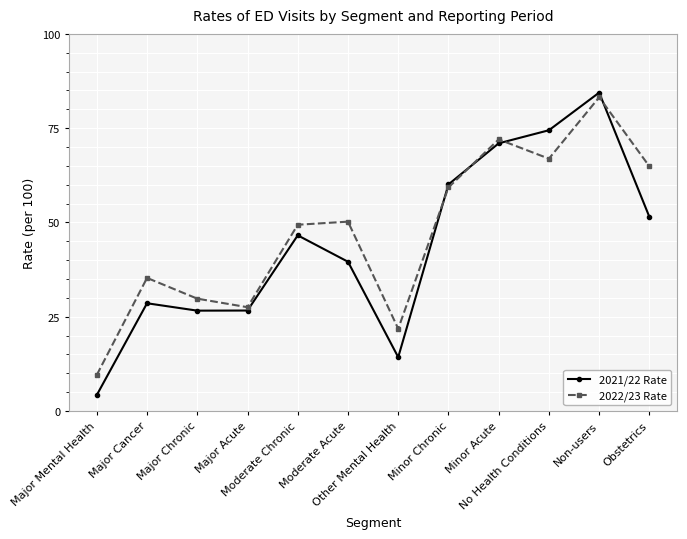

What is the average value of the 2022/23 Rate series?

47.5